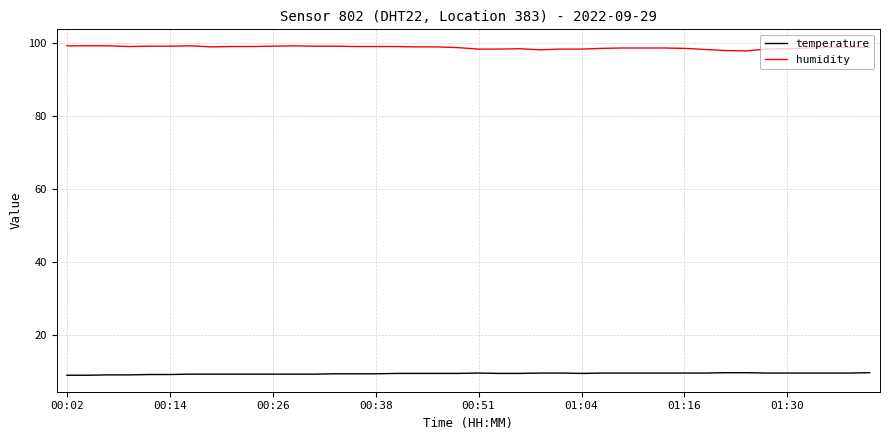

Rank the series by their maximum value, from lowest to highest.

temperature, humidity